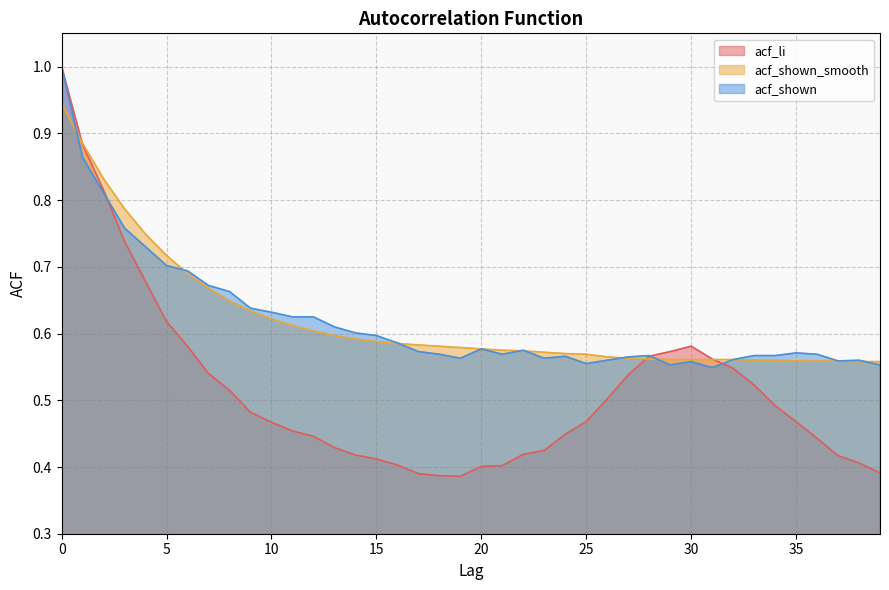

What is the minimum value shown in the chart?

0.4